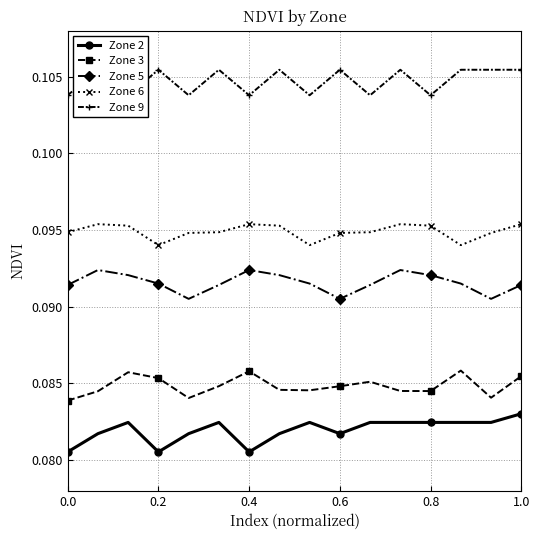

Reading left to right, transcribe all the data shown in this chart.

Zone 2: 0.1	0.1	0.1	0.1	0.1	0.1	0.1	0.1	0.1	0.1	0.1	0.1	0.1	0.1	0.1	0.1
Zone 3: 0.1	0.1	0.1	0.1	0.1	0.1	0.1	0.1	0.1	0.1	0.1	0.1	0.1	0.1	0.1	0.1
Zone 5: 0.1	0.1	0.1	0.1	0.1	0.1	0.1	0.1	0.1	0.1	0.1	0.1	0.1	0.1	0.1	0.1
Zone 6: 0.1	0.1	0.1	0.1	0.1	0.1	0.1	0.1	0.1	0.1	0.1	0.1	0.1	0.1	0.1	0.1
Zone 9: 0.1	0.1	0.1	0.1	0.1	0.1	0.1	0.1	0.1	0.1	0.1	0.1	0.1	0.1	0.1	0.1